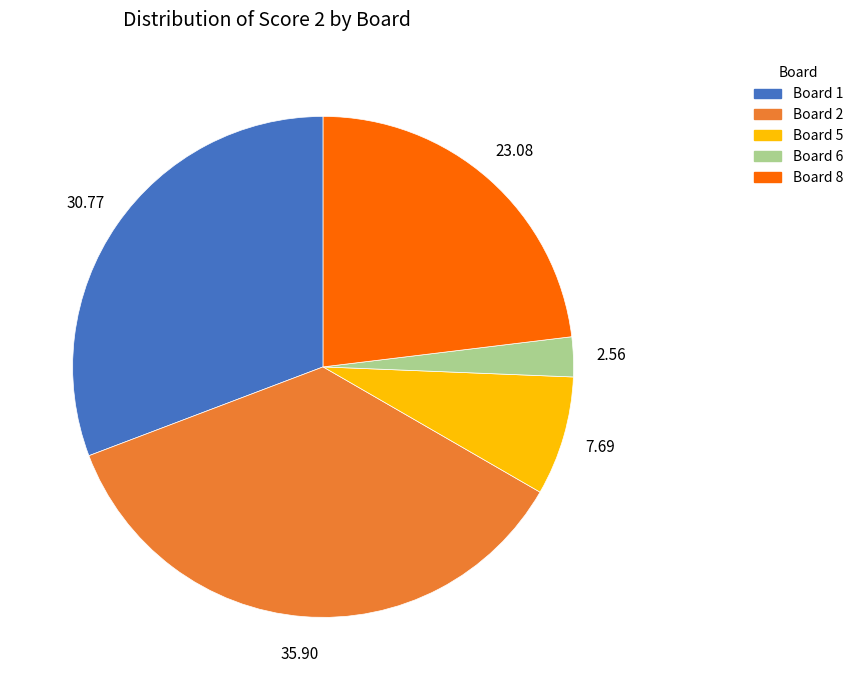

Rank the categories by value from highest to lowest.

Board 2, Board 1, Board 8, Board 5, Board 6